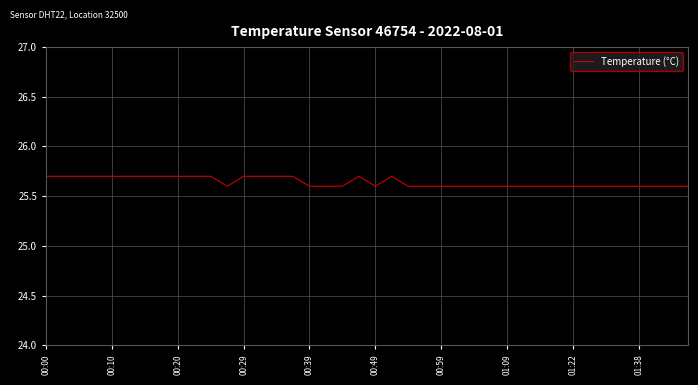

What is the average value?

25.6